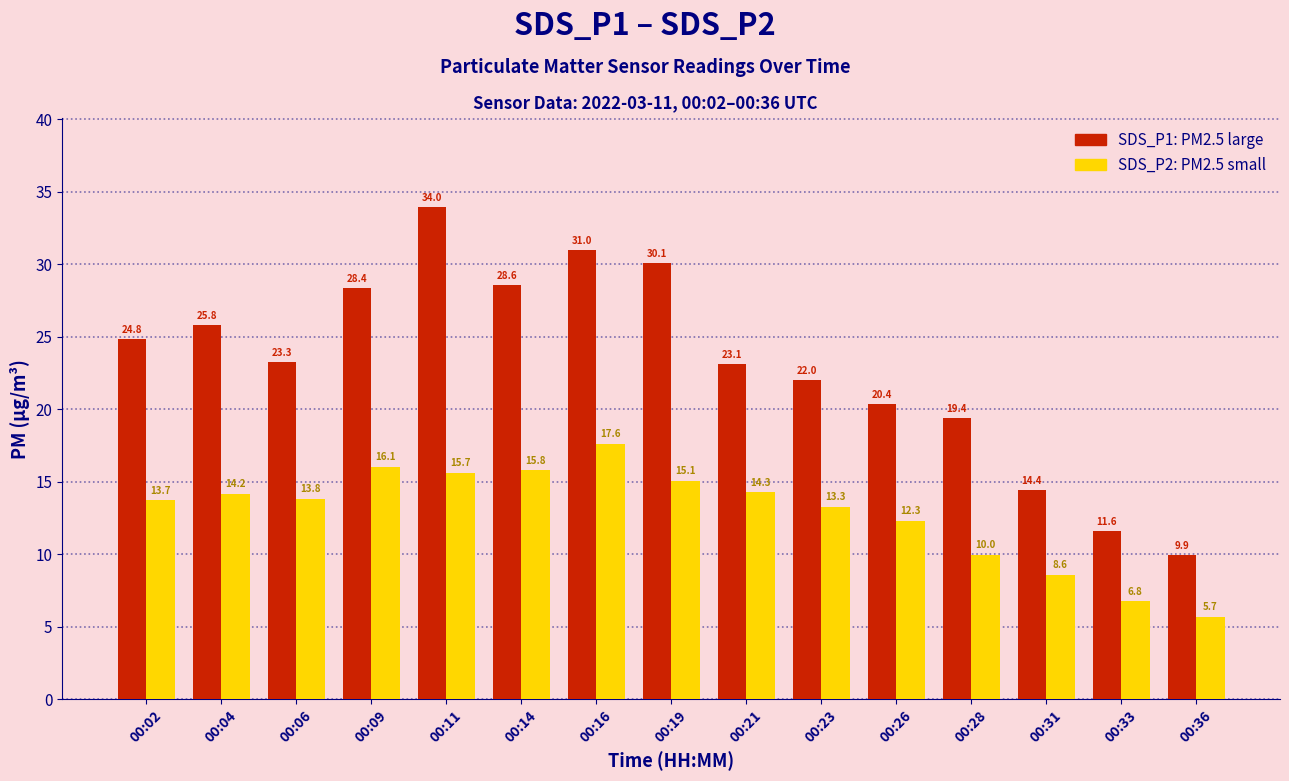

What is the difference between the highest and lowest values at 00:04?

11.6